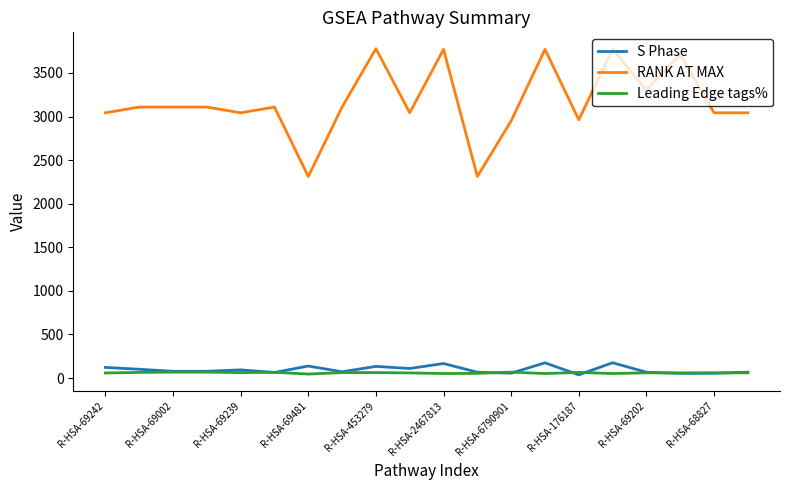

What are all the series names shown in the legend?

S Phase, RANK AT MAX, Leading Edge tags%